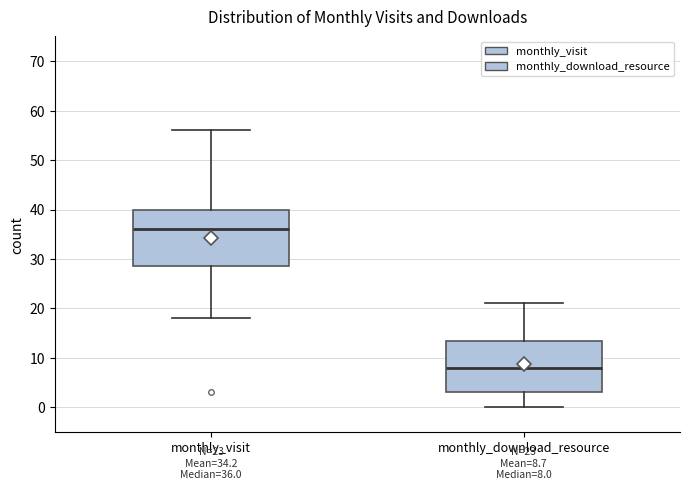

Which box's median line is the highest?

monthly_visit